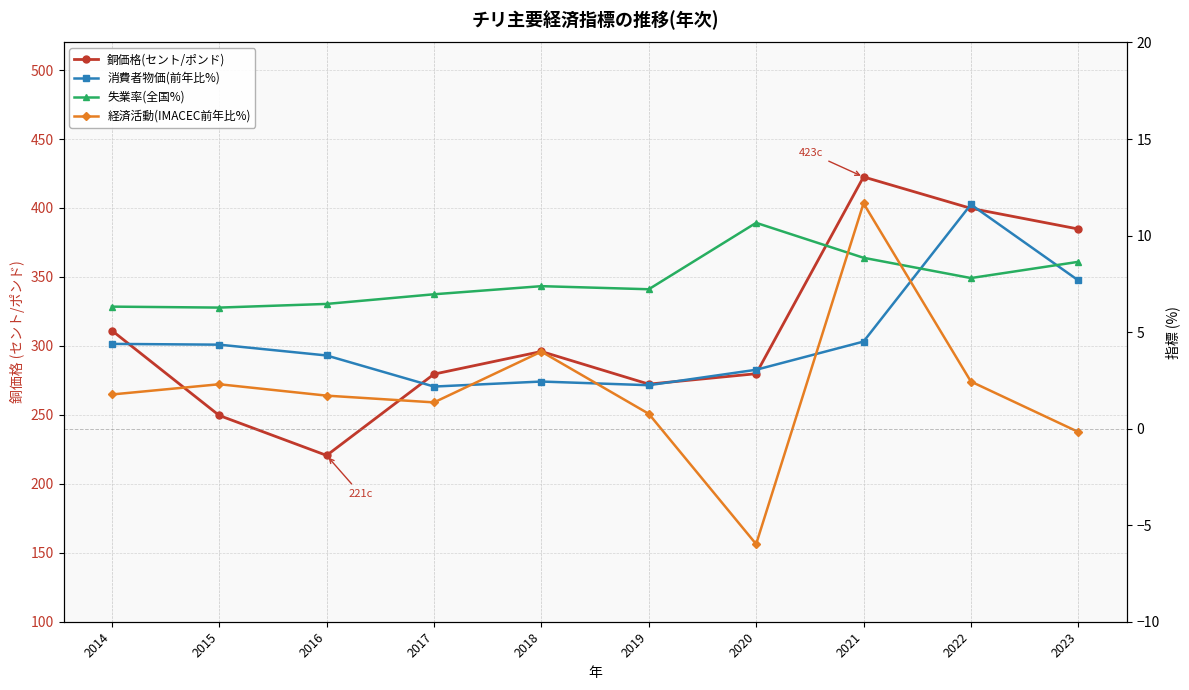

Does the chart have visible grid lines?

Yes